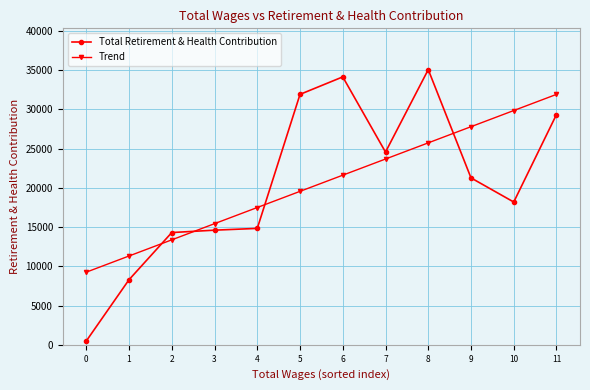

Reading right to left, what are all the values shown in this chart?

Total Retirement & Health Contribution: 11=29345.0	10=18192.0	9=21267.0	8=35065.0	7=24558.0	6=34138.0	5=31911.0	4=14833.0	3=14606.0	2=14303.0	1=8296.0	0=485.0
Trend: 11=31909.6	10=29850.2	9=27790.9	8=25731.6	7=23672.2	6=21612.9	5=19553.6	4=17494.3	3=15434.9	2=13375.6	1=11316.3	0=9256.9